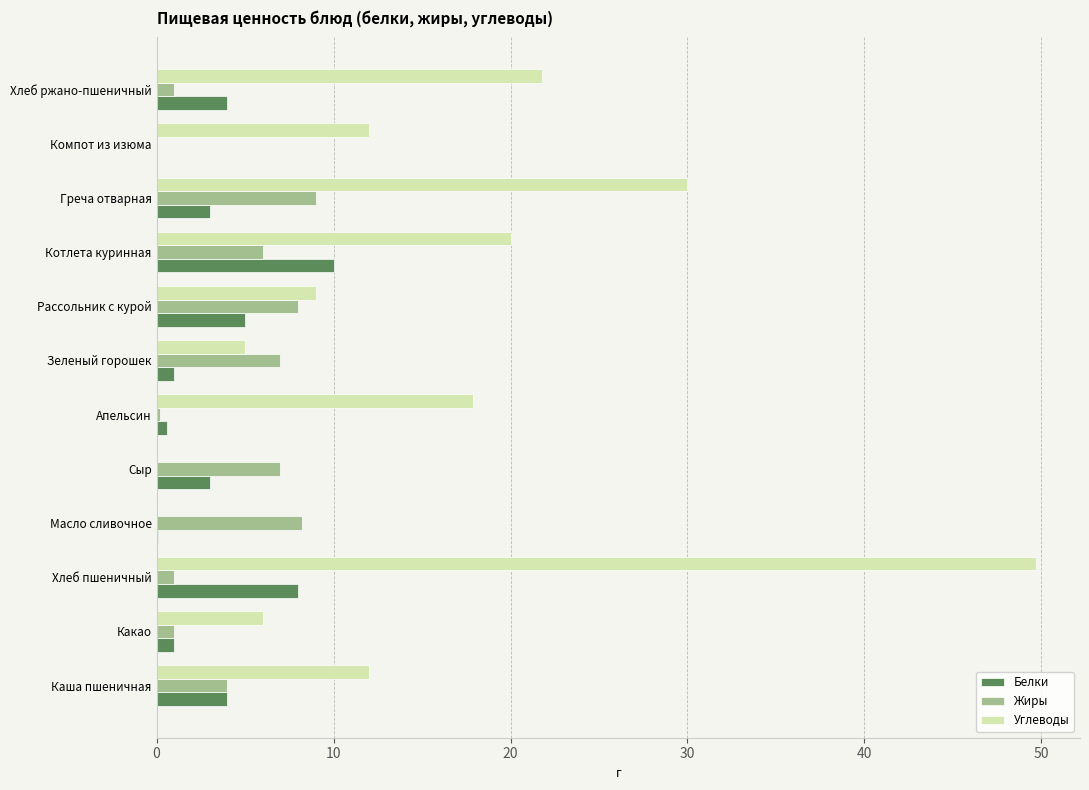

At which category is the sum across all series the highest?

Хлеб пшеничный